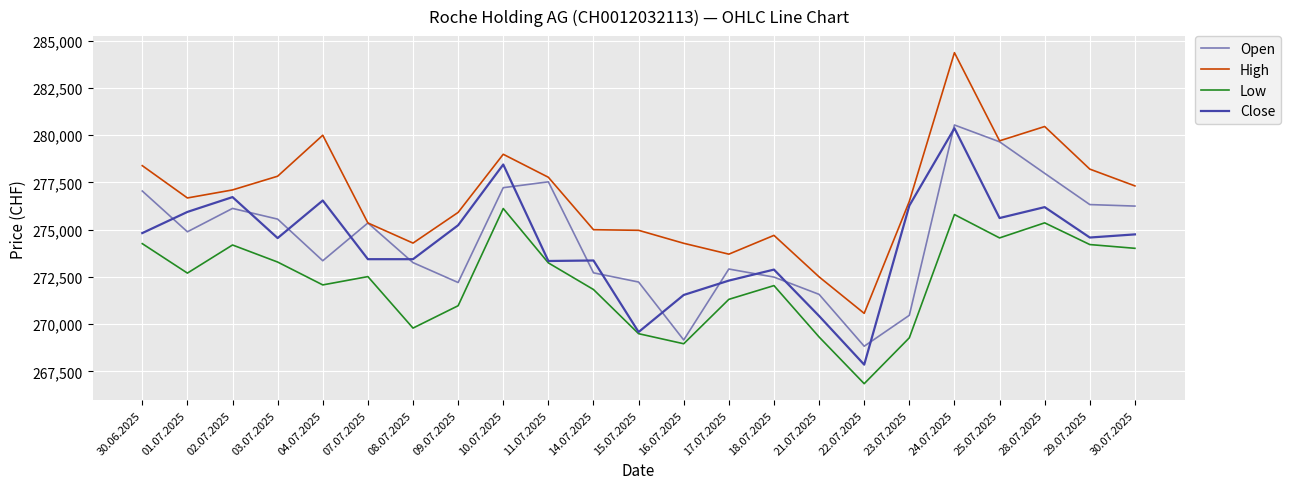

Which series has the largest range (max minus min)?

High